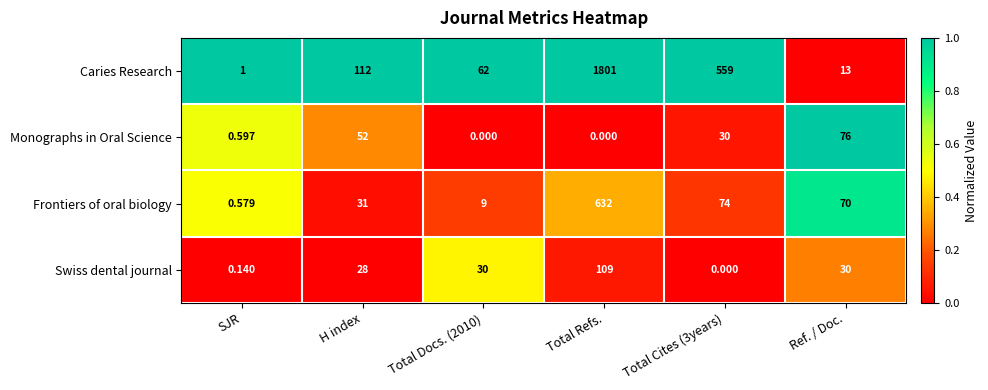

Rank the series by their maximum value, from highest to lowest.

Caries Research, Frontiers of oral biology, Swiss dental journal, Monographs in Oral Science